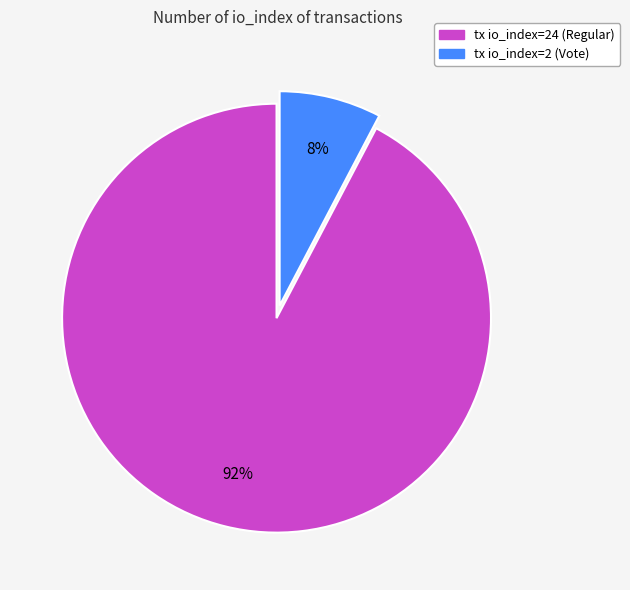

To the nearest percent, what is the combined percentage of tx io_index=24 (Regular) and tx io_index=2 (Vote)?

100%